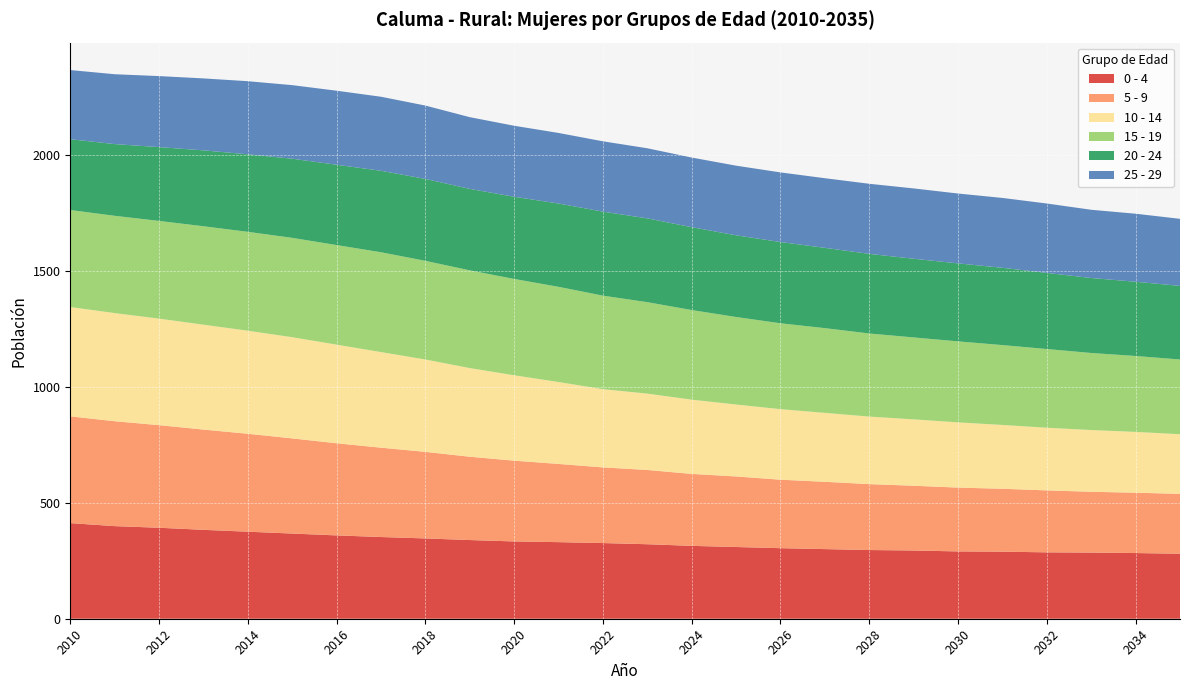

True or false: 0 - 4 and 10 - 14 cross at least once.

False